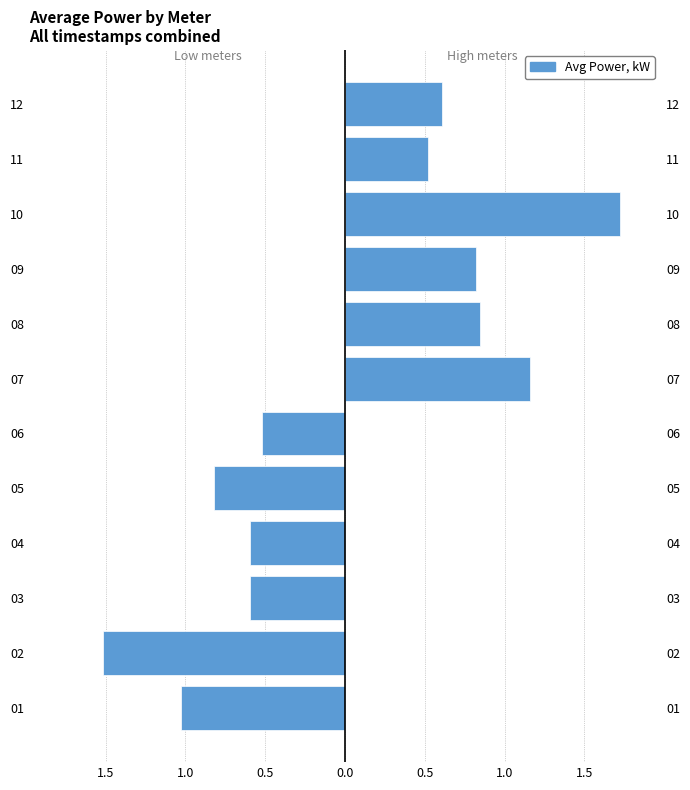

Reading left to right, transcribe all the data shown in this chart.

Left meters (01-06): -1.0	-1.5	-0.6	-0.6	-0.8	-0.5
Right meters (07-12): 1.2	0.8	0.8	1.7	0.5	0.6